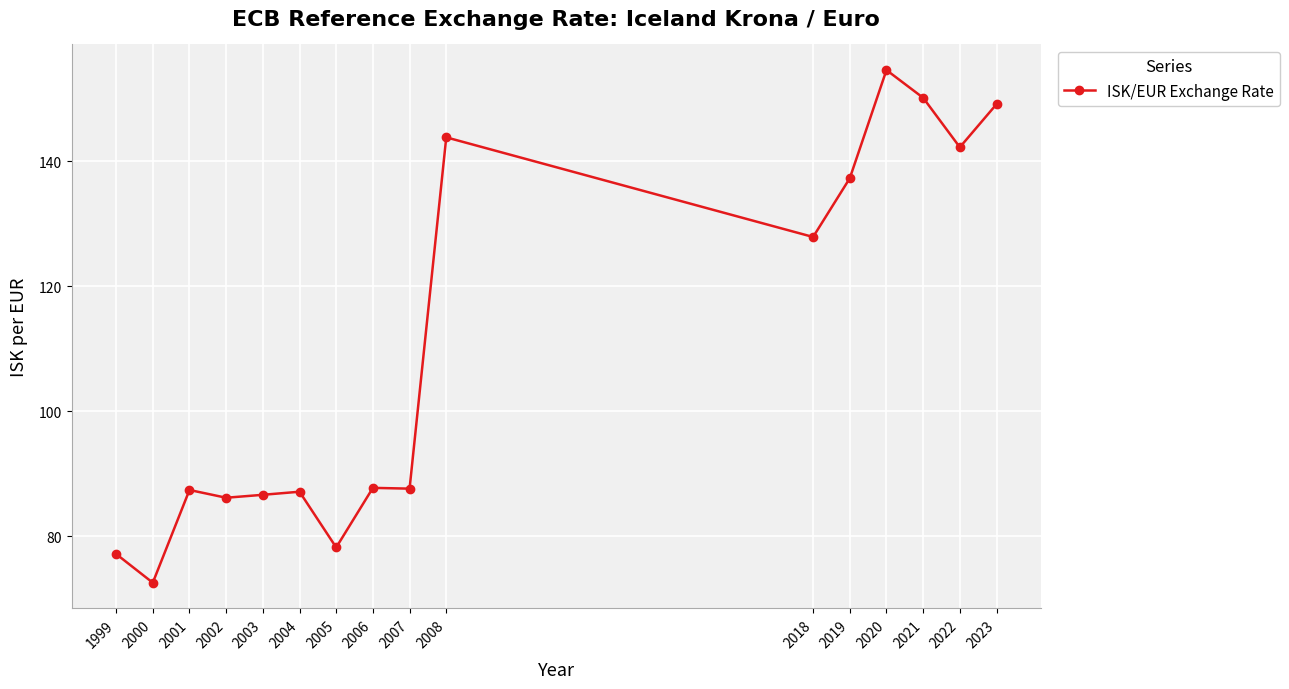

Between 2021 and 2008, which is larger?

2021